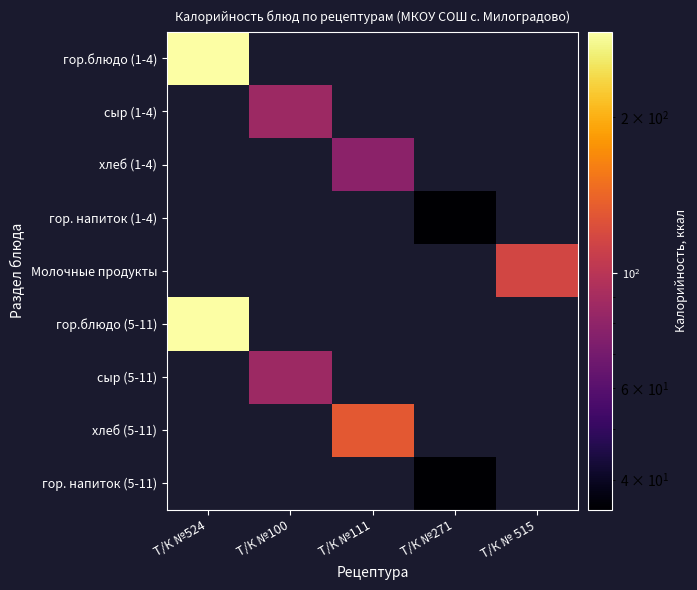

True or false: гор.блюдо (5-11) has a value of 74.3 at Т/К №524.

False